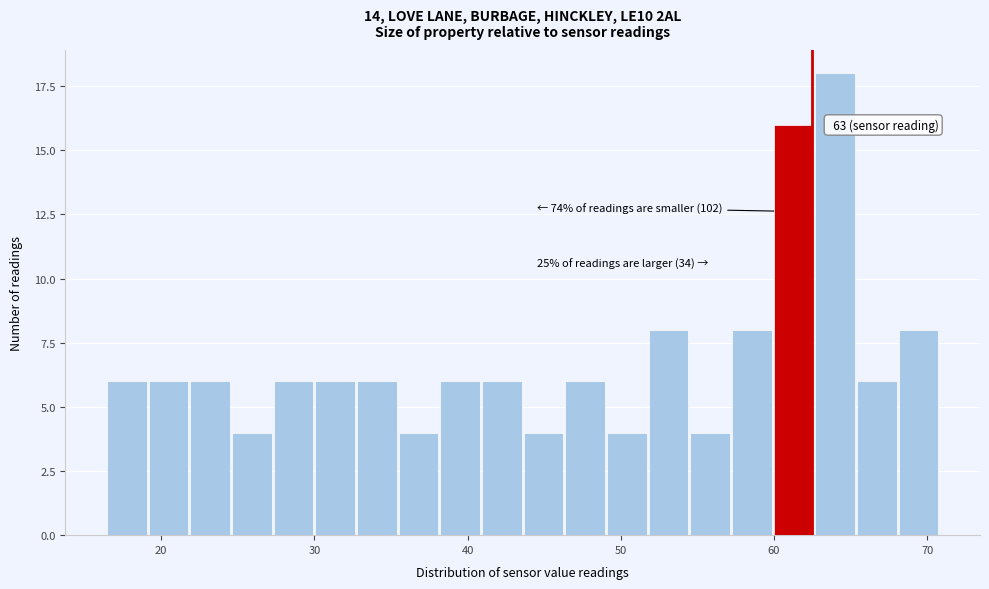

Around what value on the x-axis is the tallest bar? Give the approximate position of its centre, as read against the axis.

64